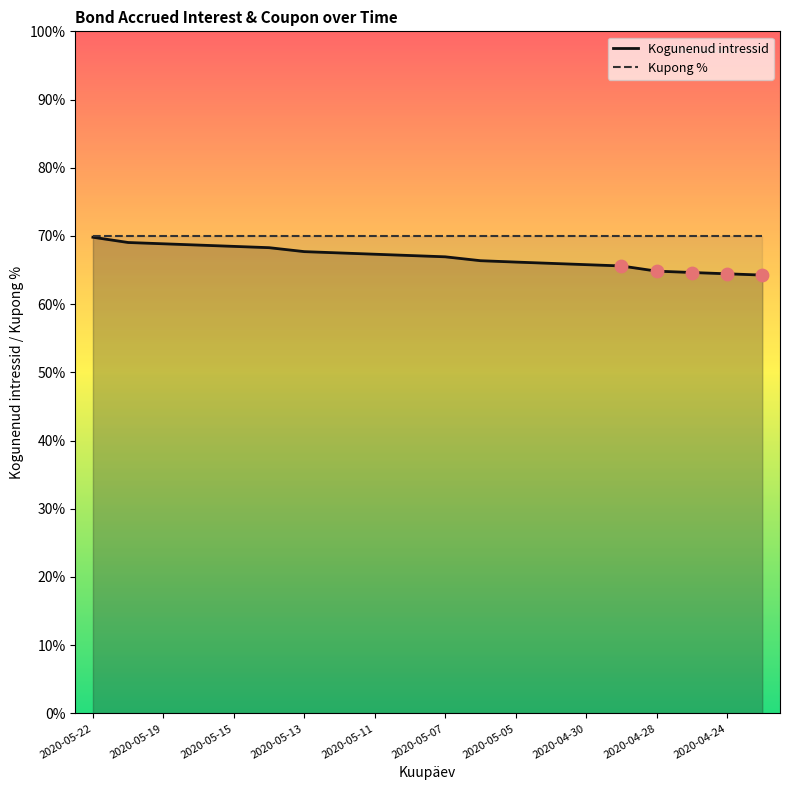

Between 2020-04-24 and 2020-05-22, which is larger?

2020-05-22